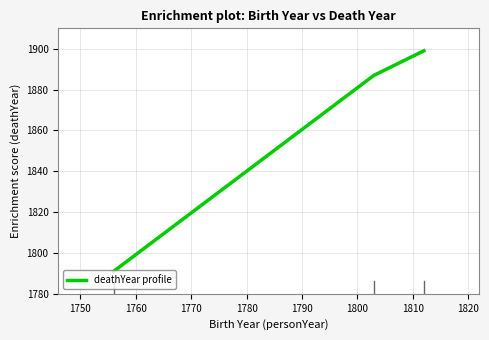

What is the smallest value displayed?

1791